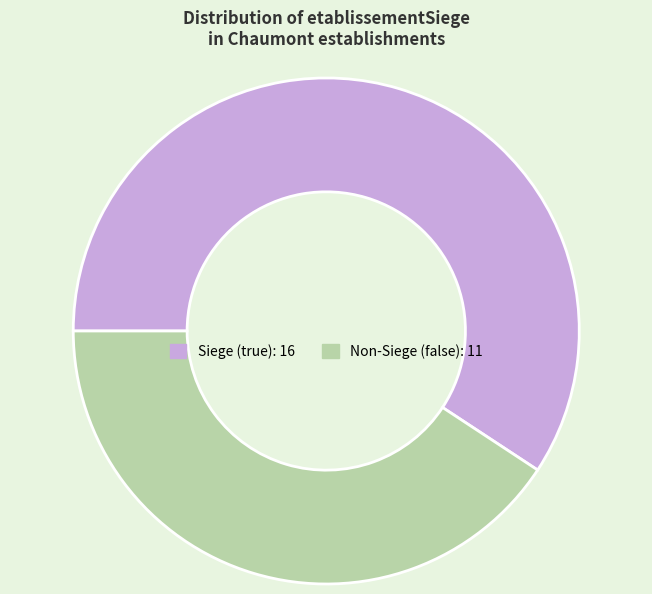

Count the number of slices in the pie.

2